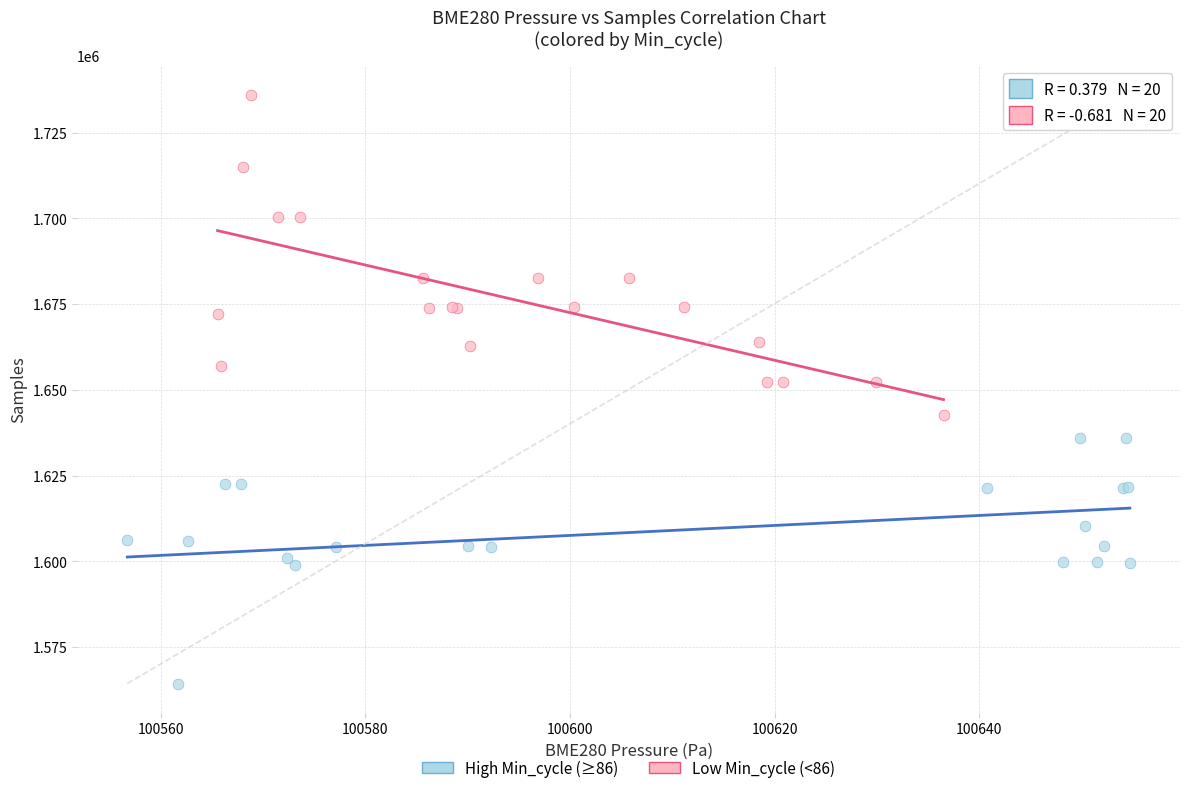

What are all the series names shown in the legend?

High Min_cycle (≥86), Low Min_cycle (<86)